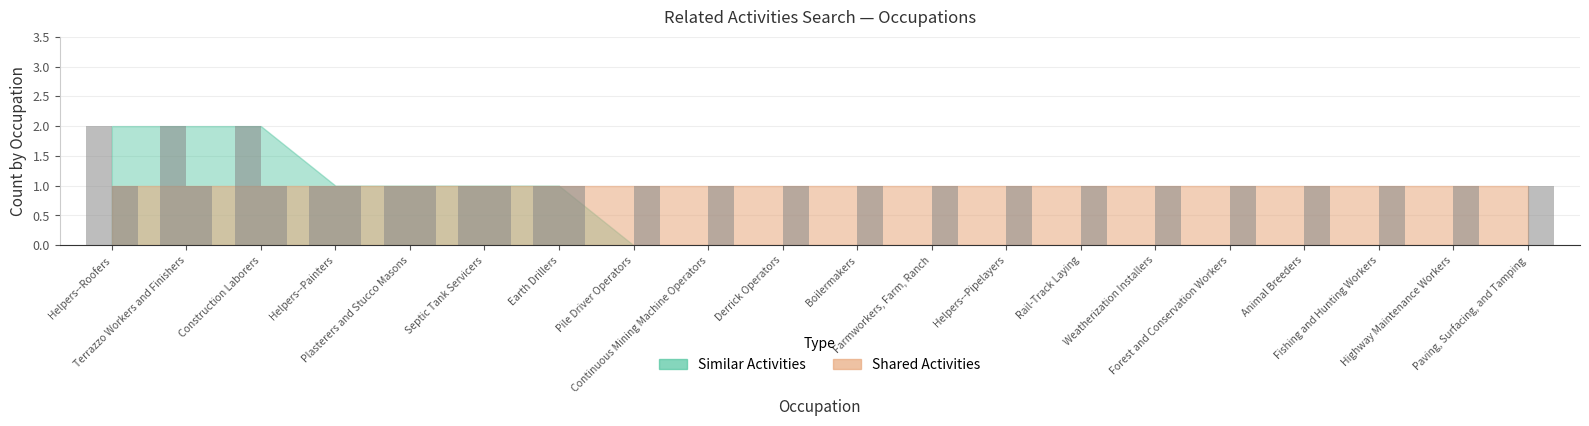

What is the maximum value shown in the chart?

2